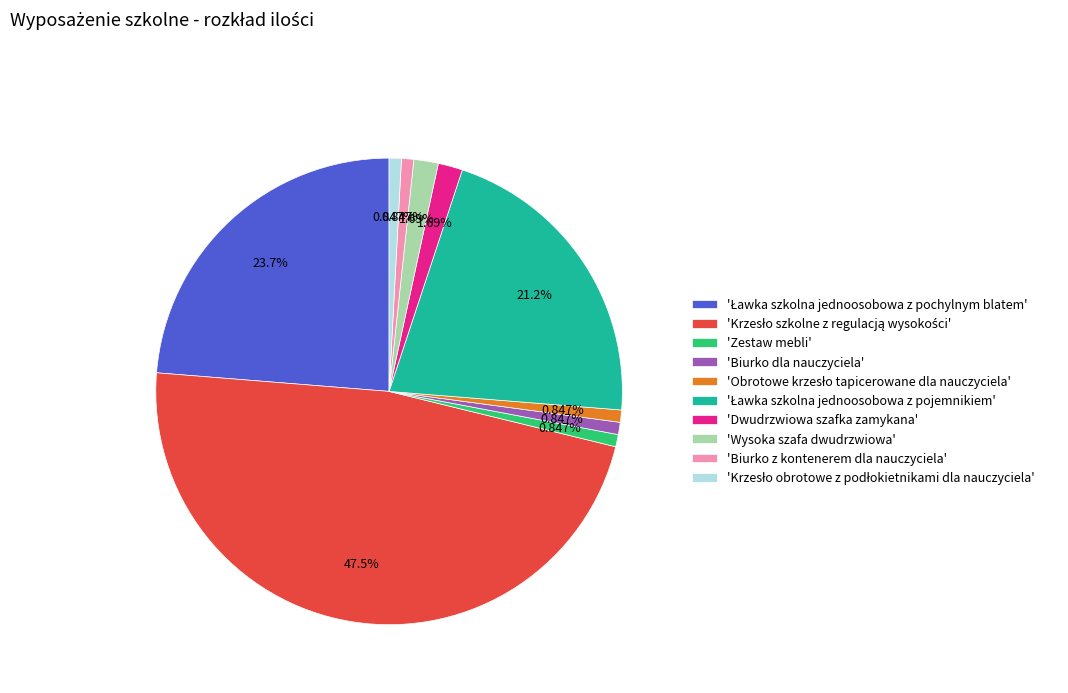

Does 'Biurko dla nauczyciela' represent more than half of the total?

No